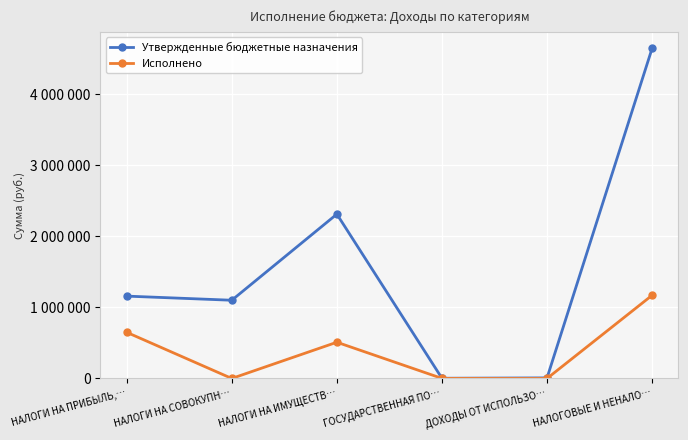

Reading left to right, extract all data points from this chart.

Утвержденные бюджетные назначения: 1158000.0	1100000.0	2311000.0	3000.0	8100.0	4643100.0
Исполнено: 648911.1	0.0	509545.5	900.0	0.0	1169791.5